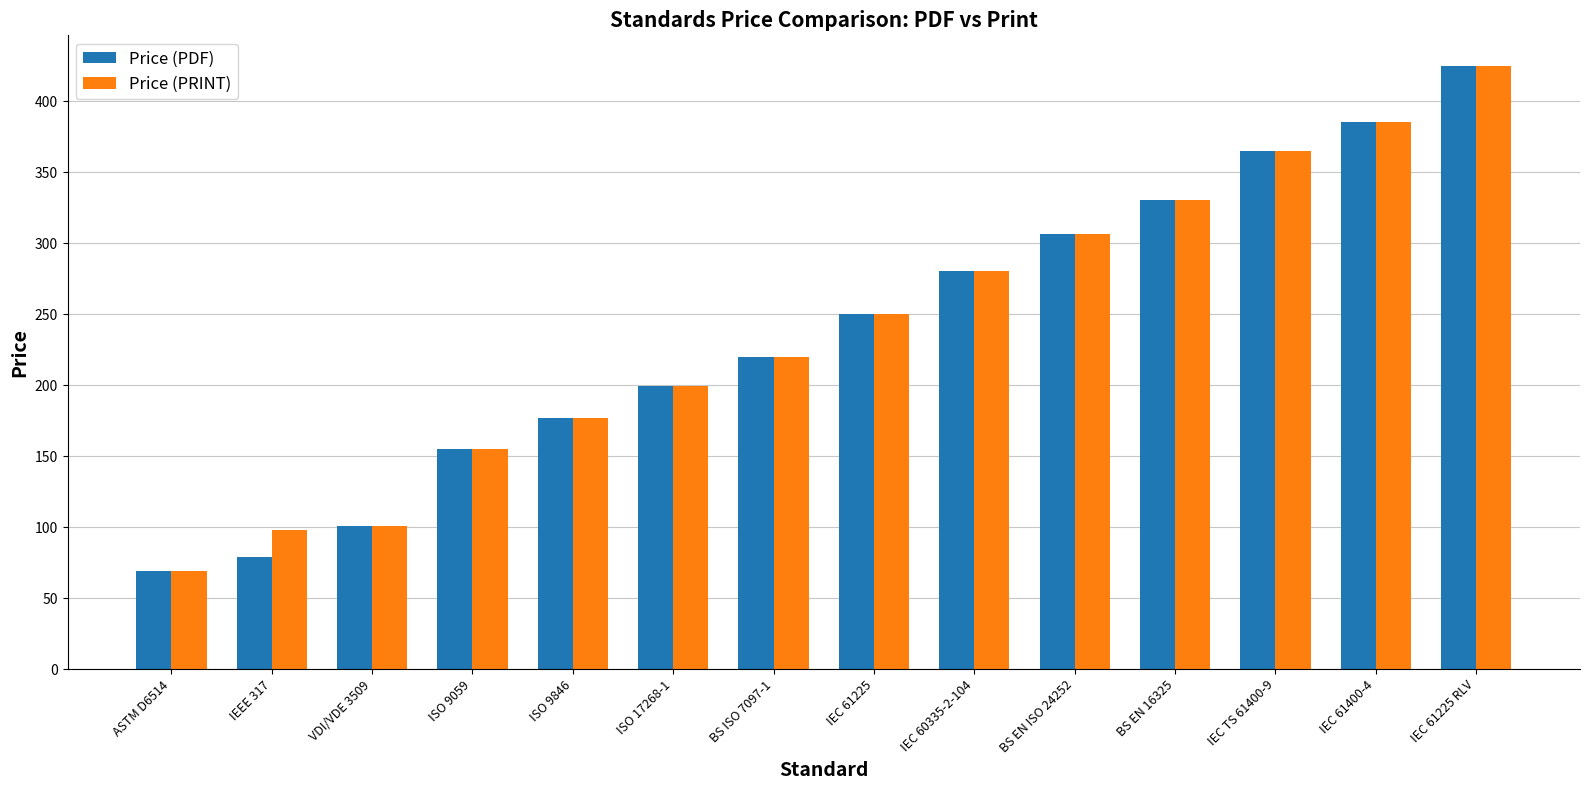

What is the total value across all series at BS ISO 7097-1?

440.0